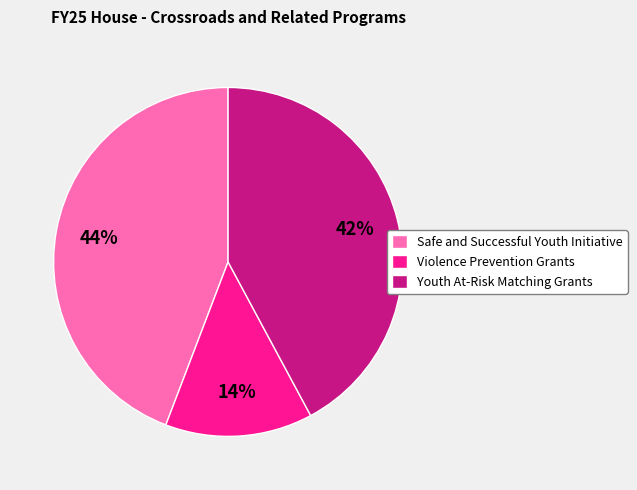

Count the number of slices in the pie.

3